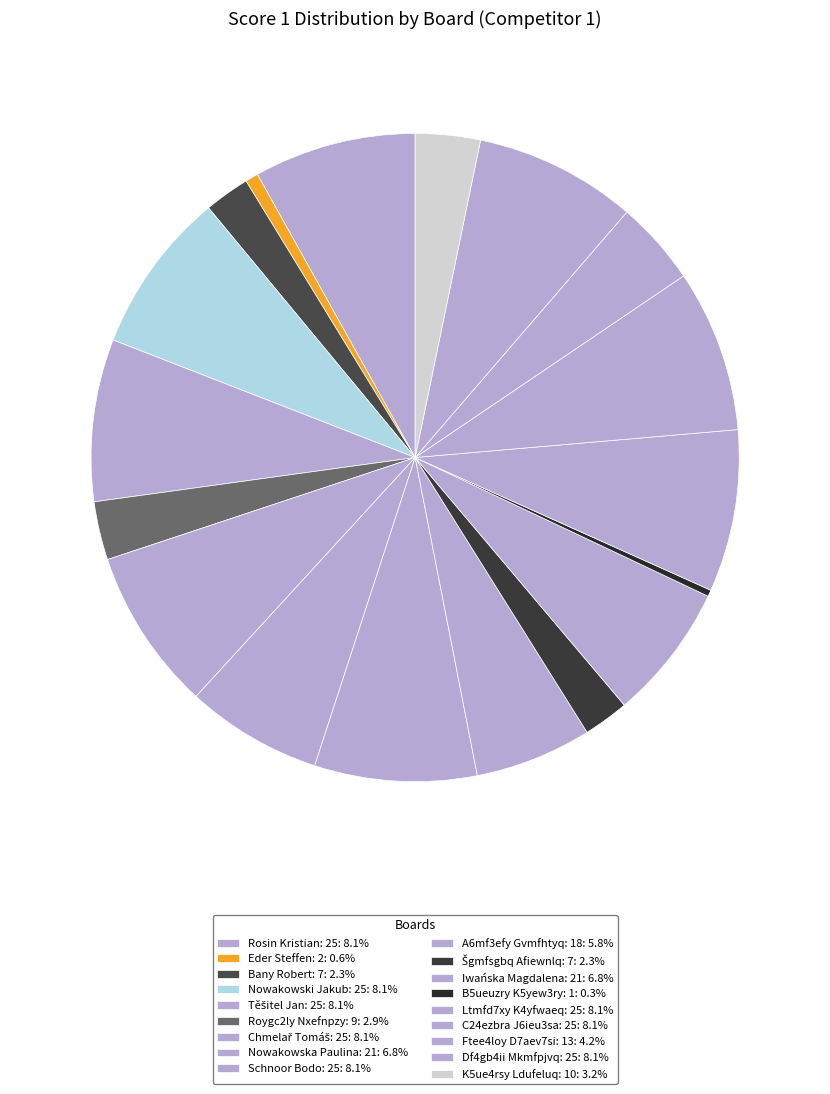

Count the number of slices in the pie.

18